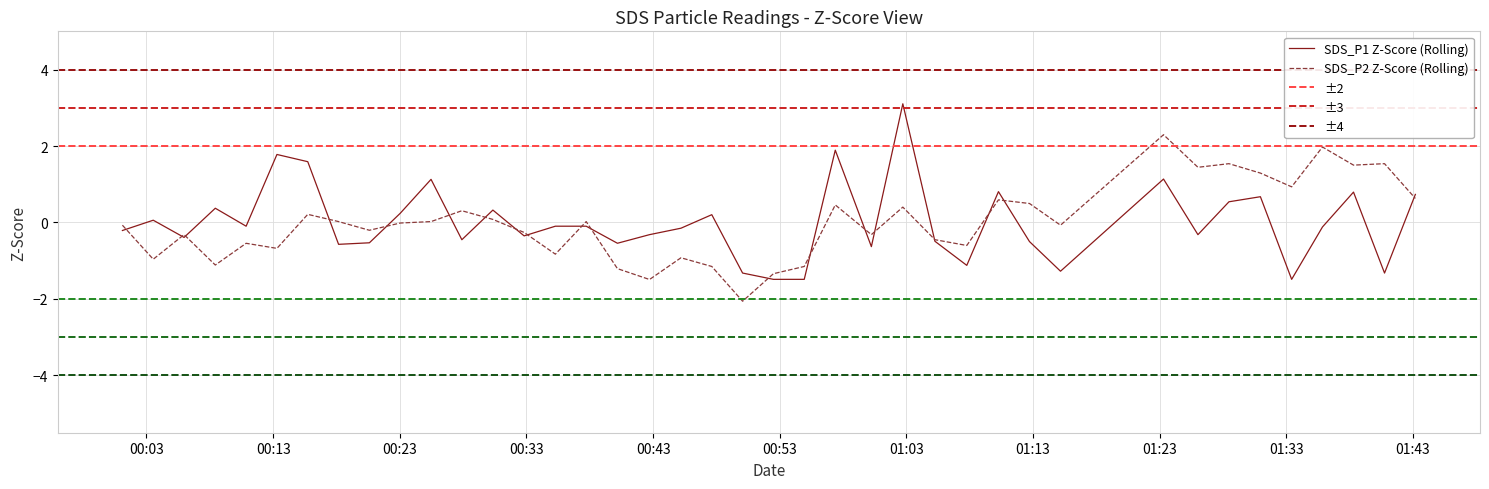

What is the lowest value of the SDS_P1 Z-Score (Rolling) series?

-1.5